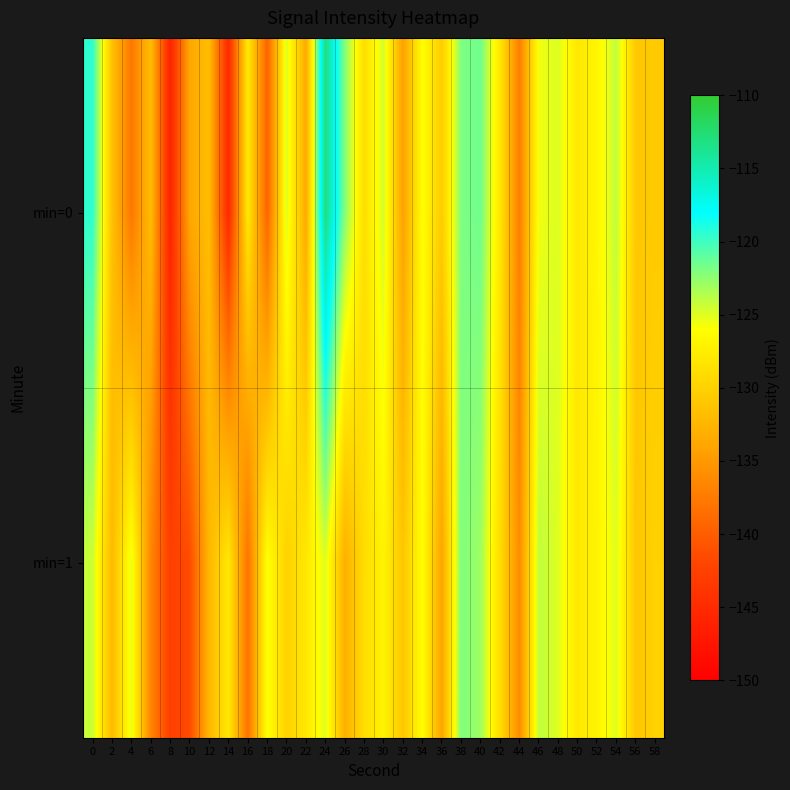

At which category is the sum across all series the highest?

24